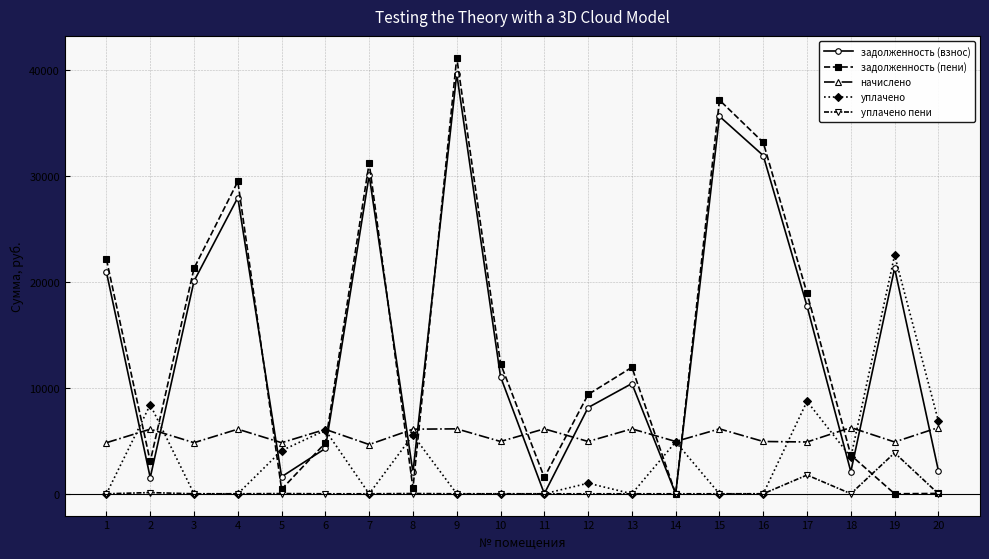

In задолженность (взнос), how many points are higher than both neighbors (excluding endpoints)?

6